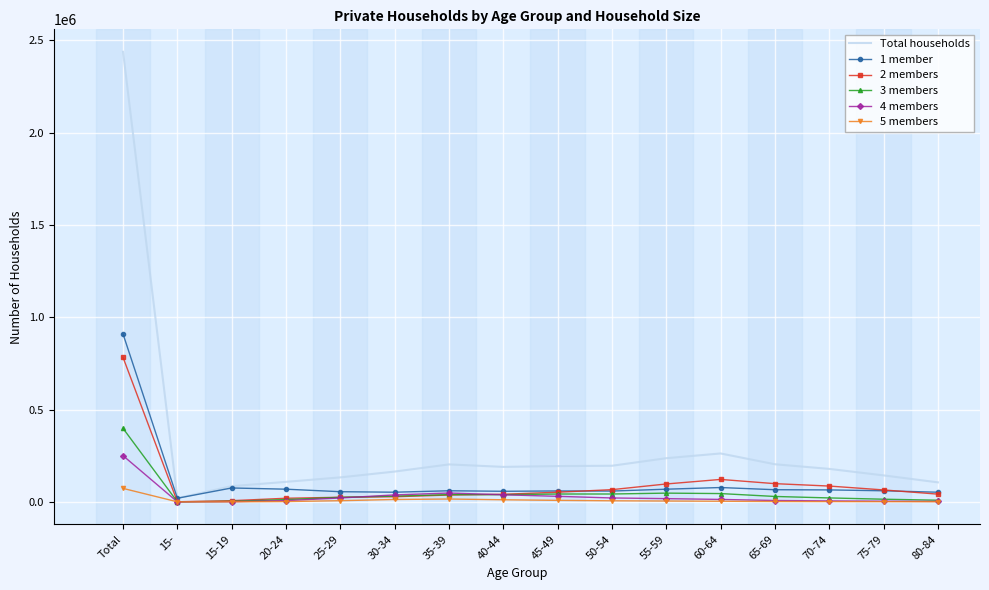

Which series has the largest range (max minus min)?

Total households